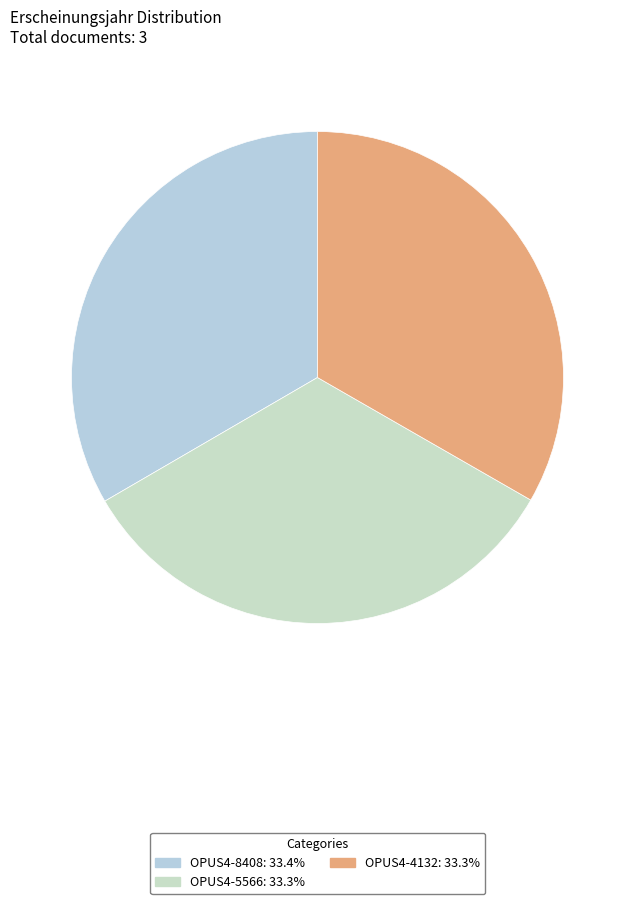

Count the number of slices in the pie.

3